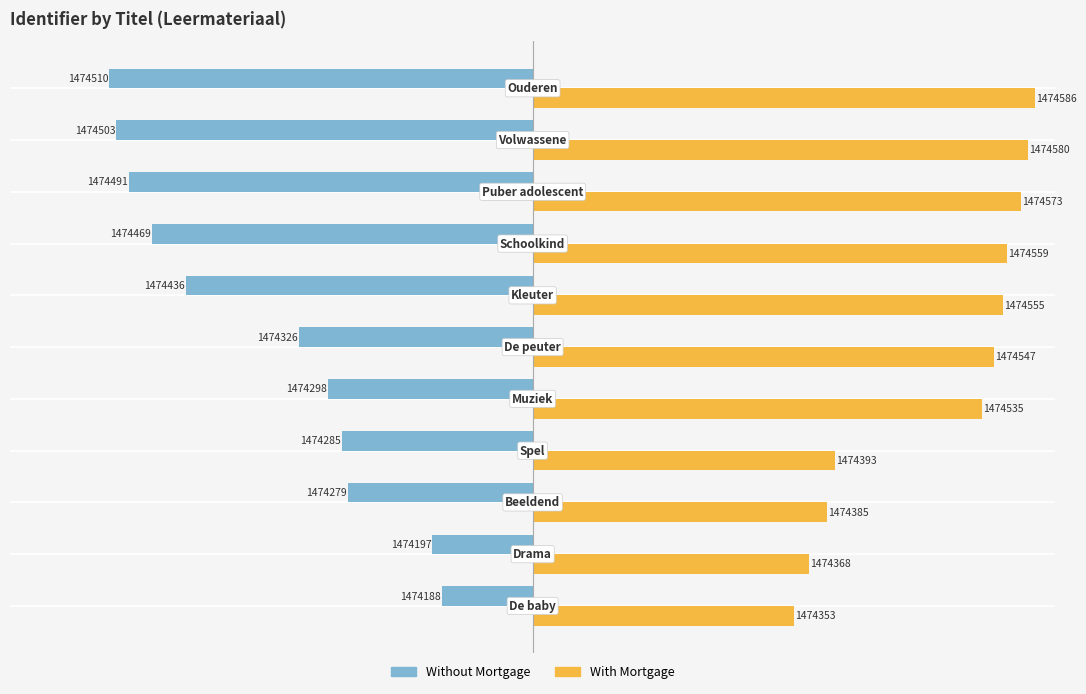

What are all the series names shown in the legend?

Without Mortgage, With Mortgage